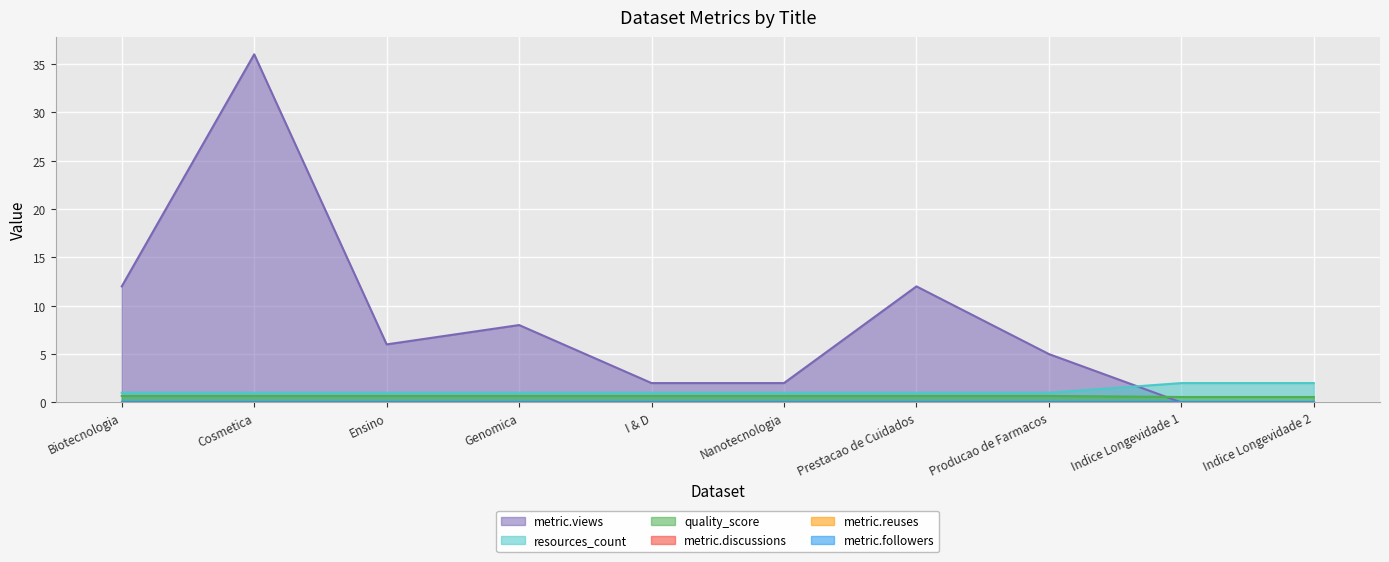

Rank the series at Indice Longevidade 2 from highest to lowest value.

resources_count, quality_score, metric.views